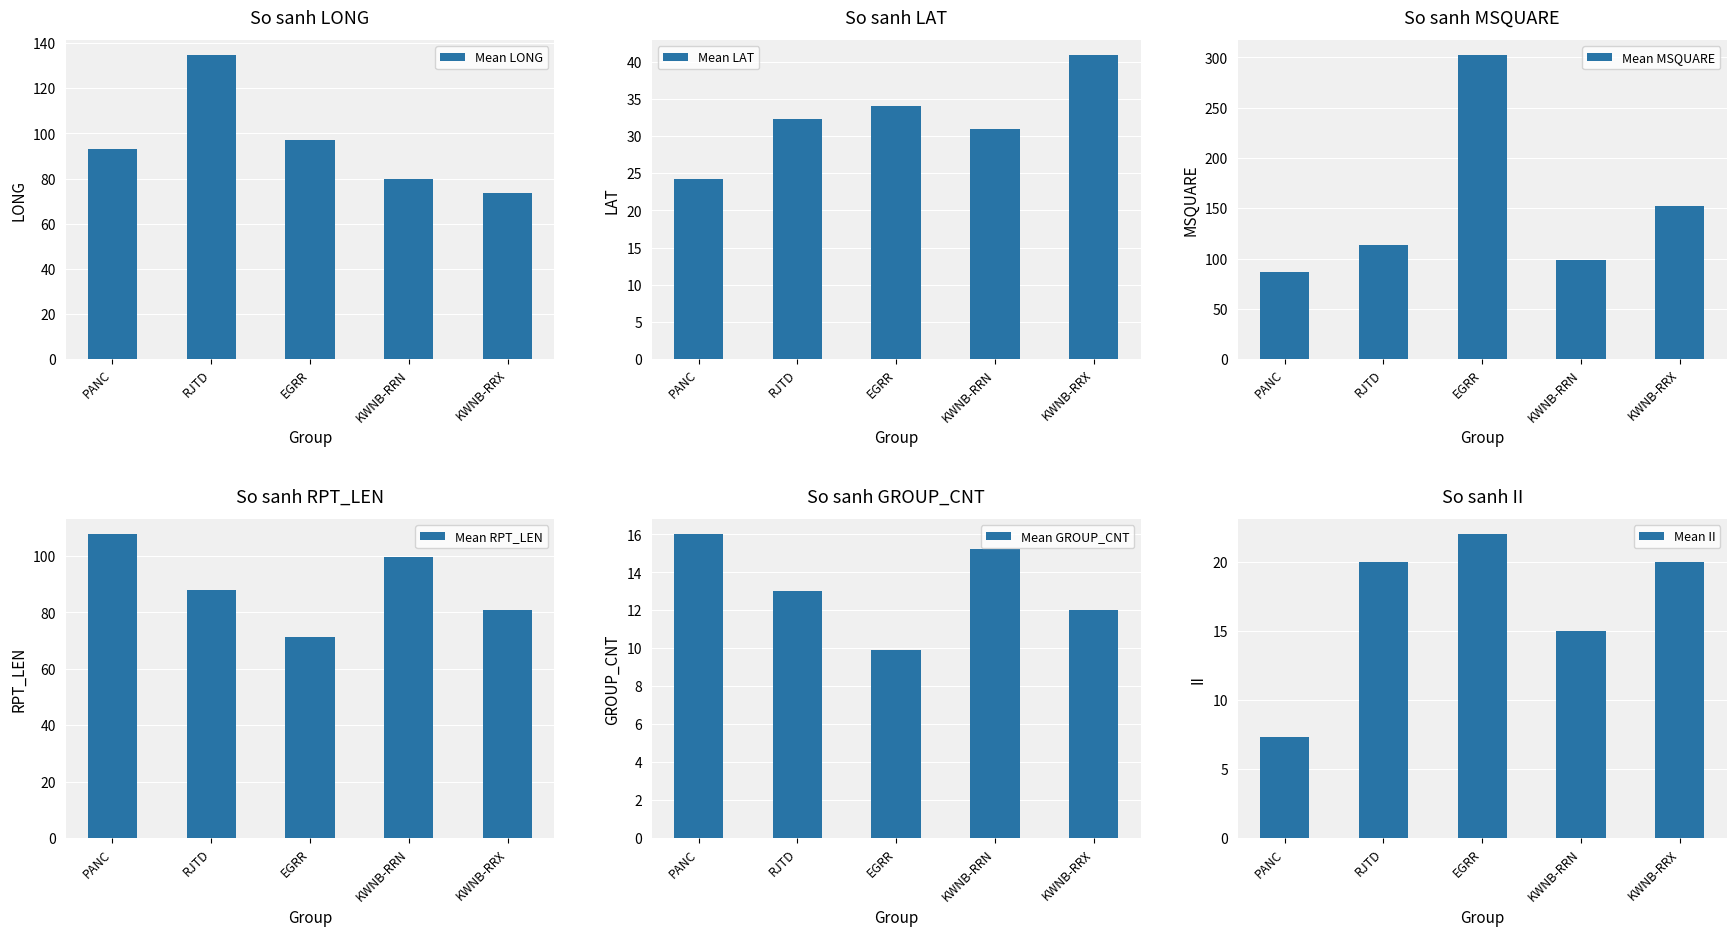

Between KWNB-RRN and PANC, which is larger?

PANC